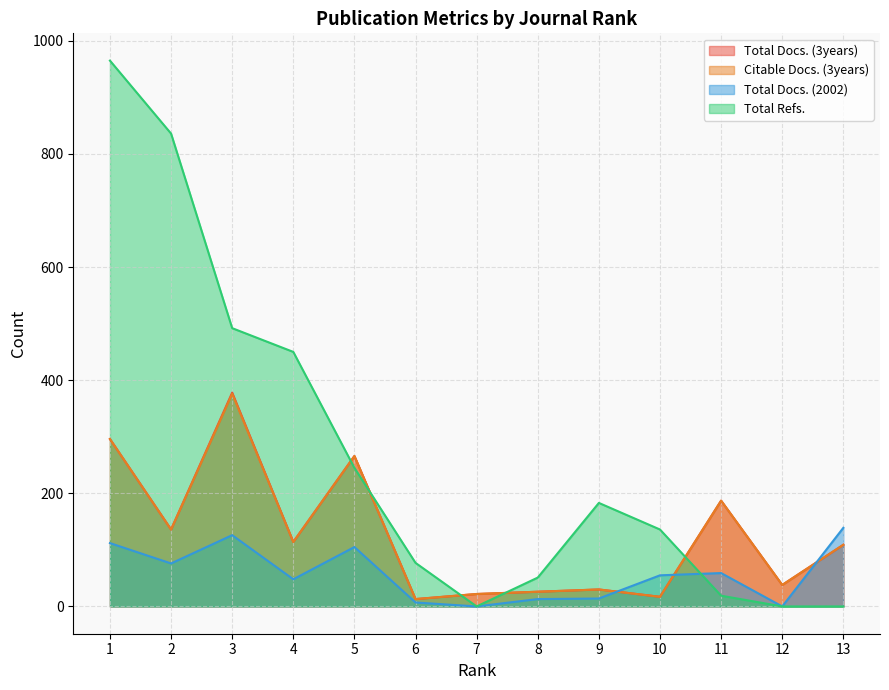

At which category does Citable Docs. (3years) reach its first local valley?

2